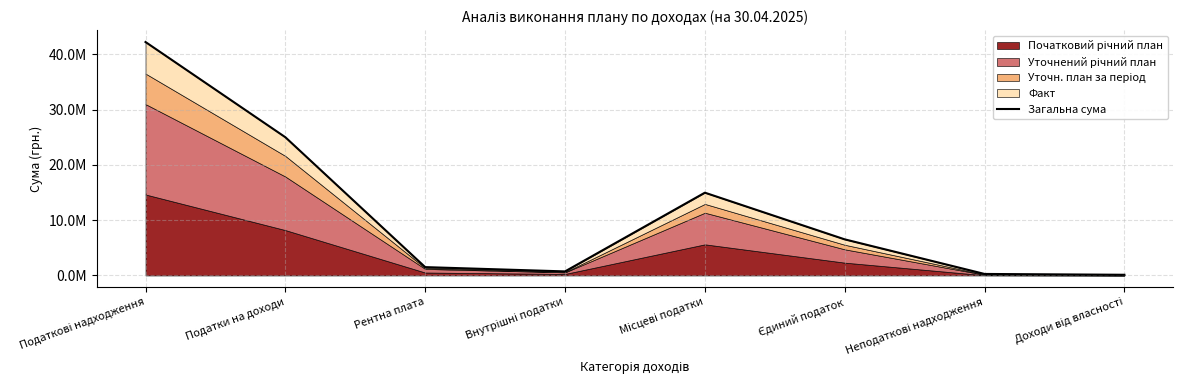

List the labels in order of value, largest first.

Податкові надходження, Податки на доходи, Місцеві податки, Єдиний податок, Рентна плата, Внутрішні податки, Неподаткові надходження, Доходи від власності